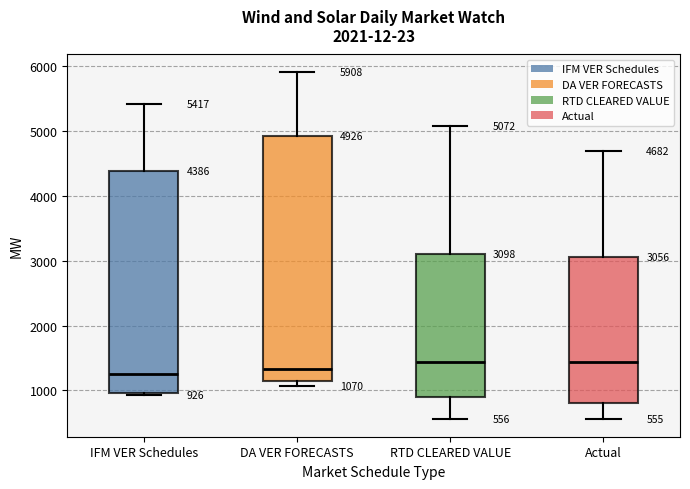

Which box is the tallest, from its lower edge to its upper edge?

DA VER FORECASTS